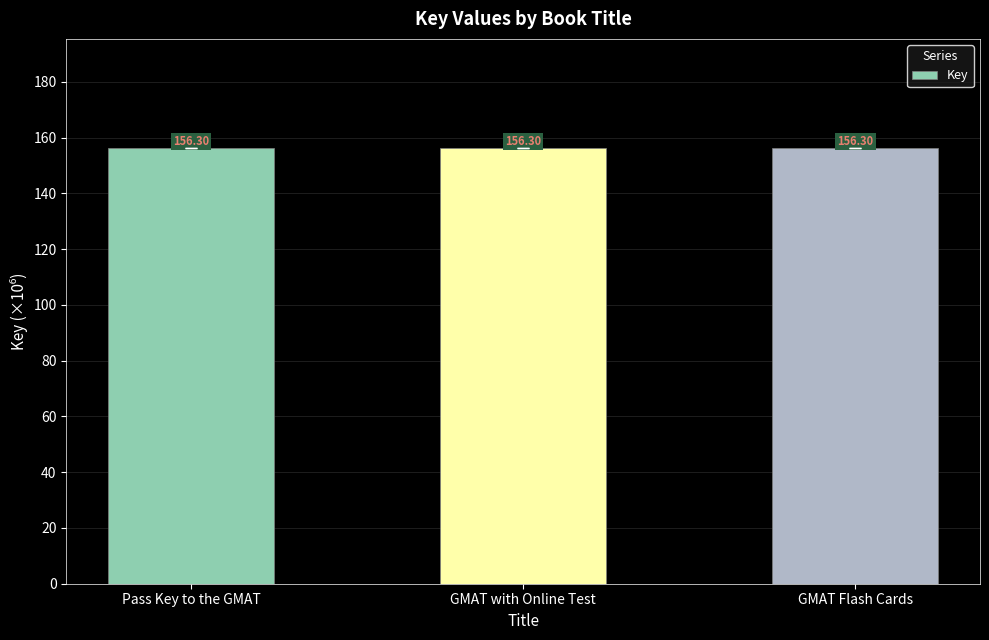

What is the sum of all values?

468.9